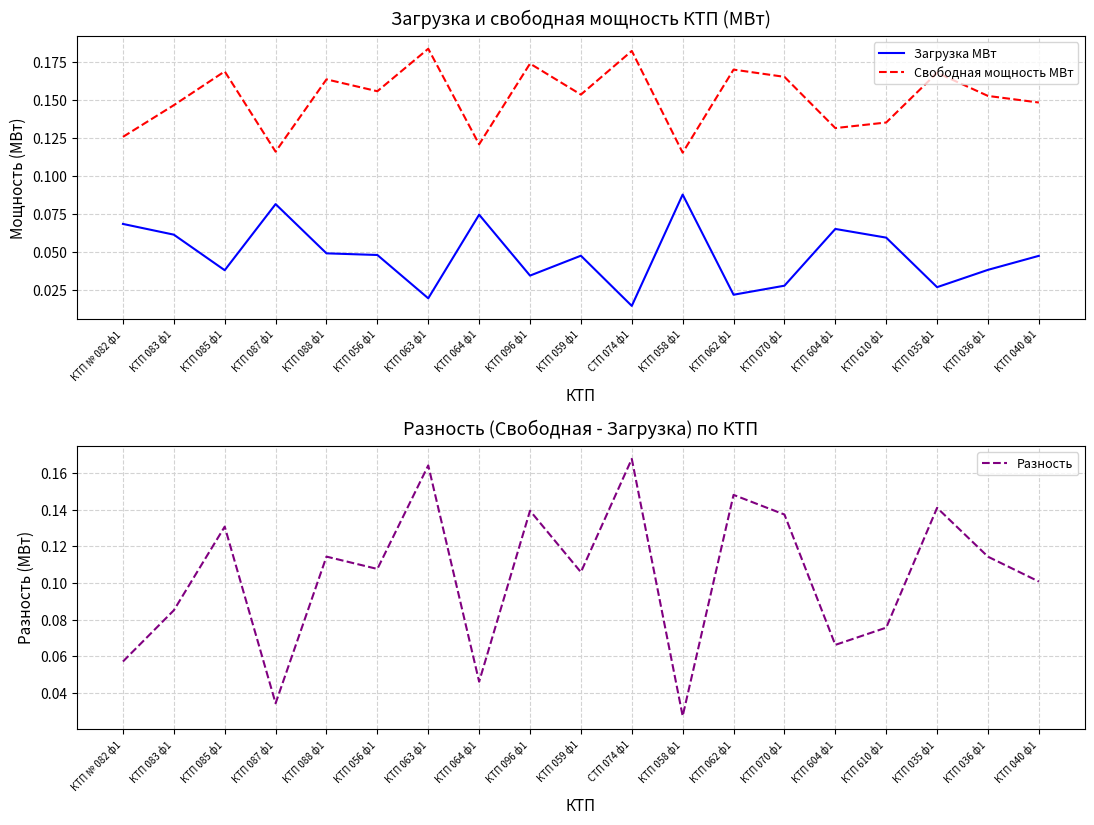

What is the label of the 1st point from the left?

КТП № 082 ф1